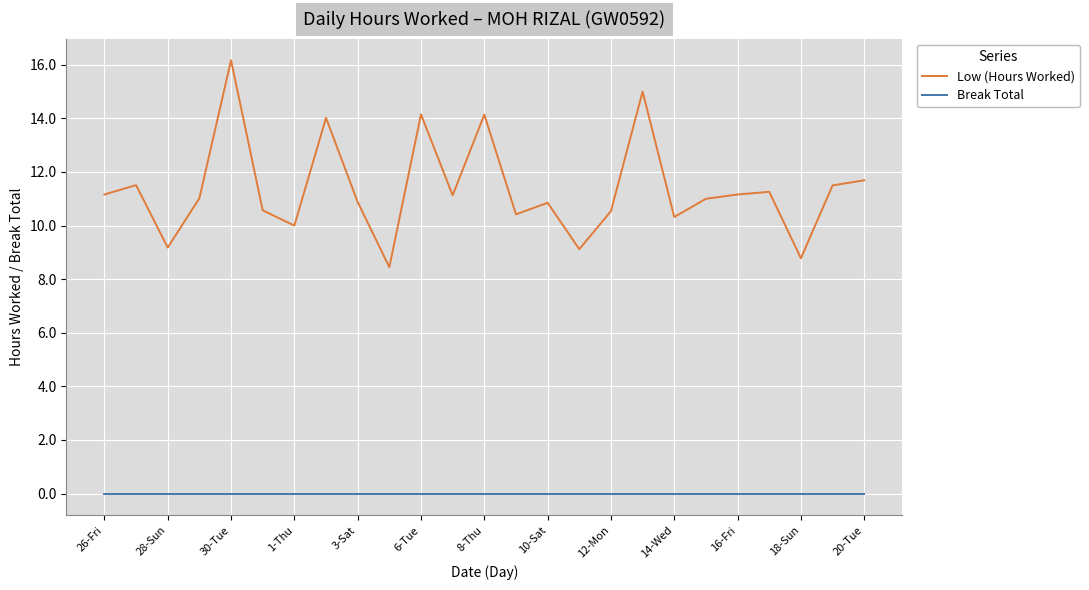

Which series has the largest range (max minus min)?

Low (Hours Worked)